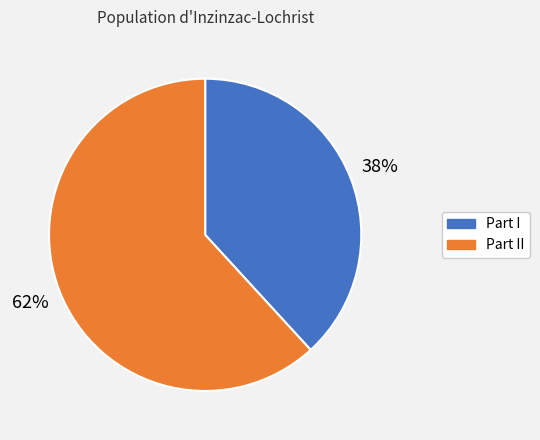

Does any single category account for the majority?

Yes